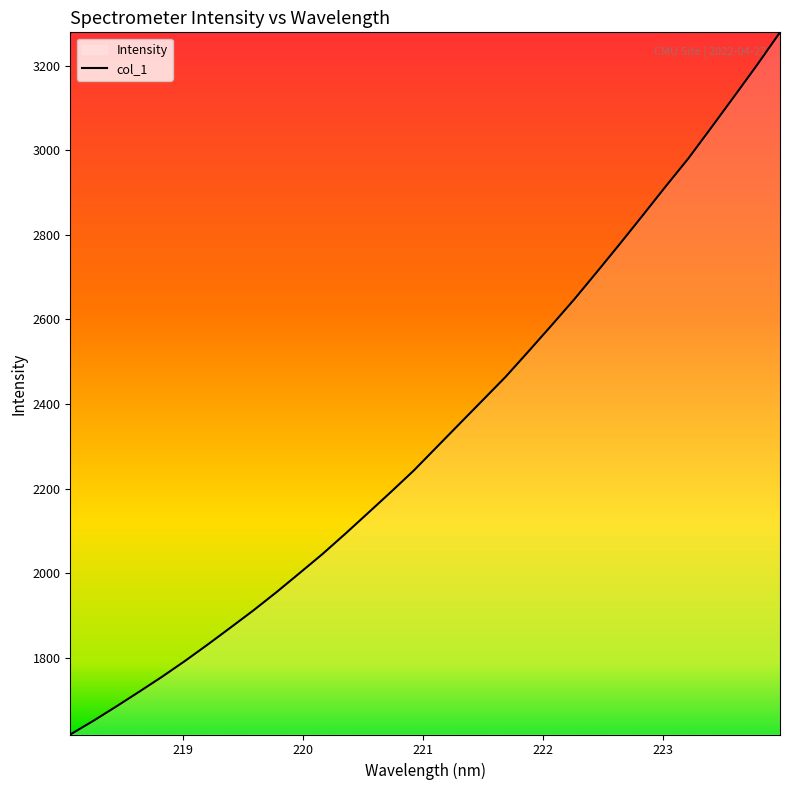

What is the difference between the maximum and minimum values?

1660.2